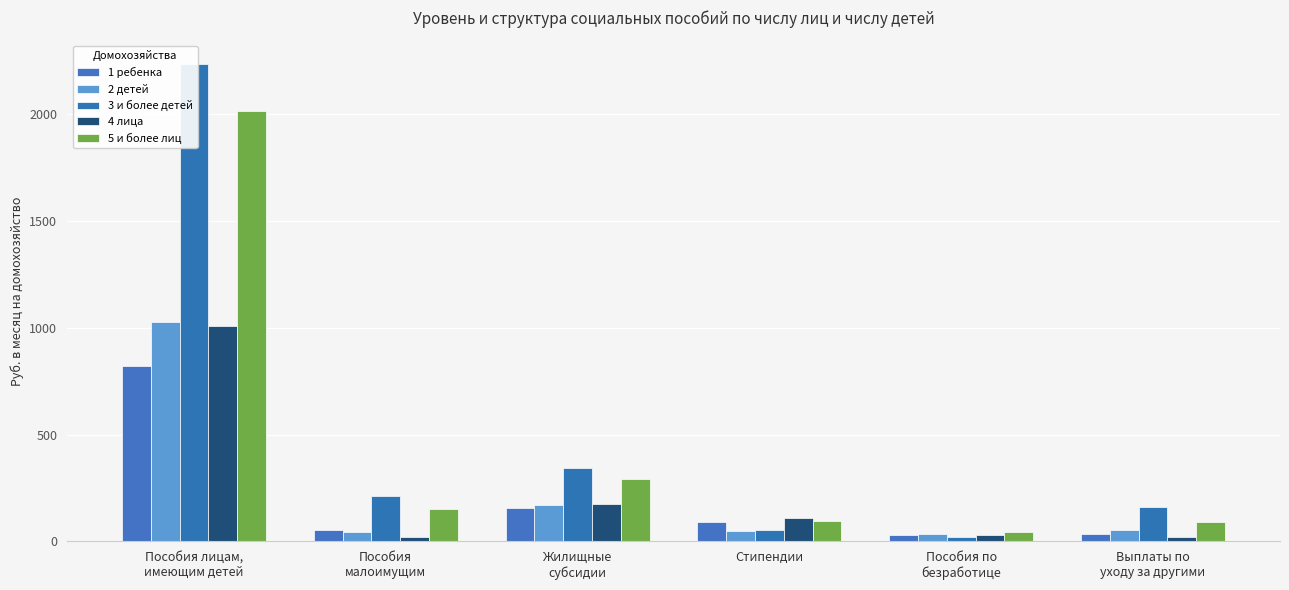

What are all the series names shown in the legend?

1 ребенка, 2 детей, 3 и более детей, 4 лица, 5 и более лиц